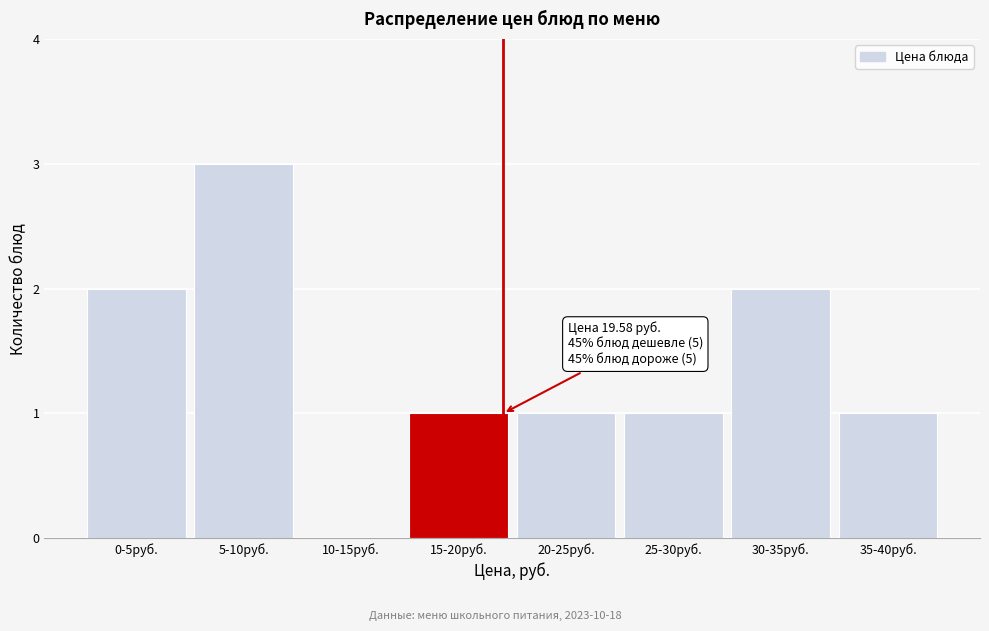

Reading left to right, what are all the values shown in this chart?

0-5руб.=2	5-10руб.=3	10-15руб.=0	15-20руб.=1	20-25руб.=1	25-30руб.=1	30-35руб.=2	35-40руб.=1